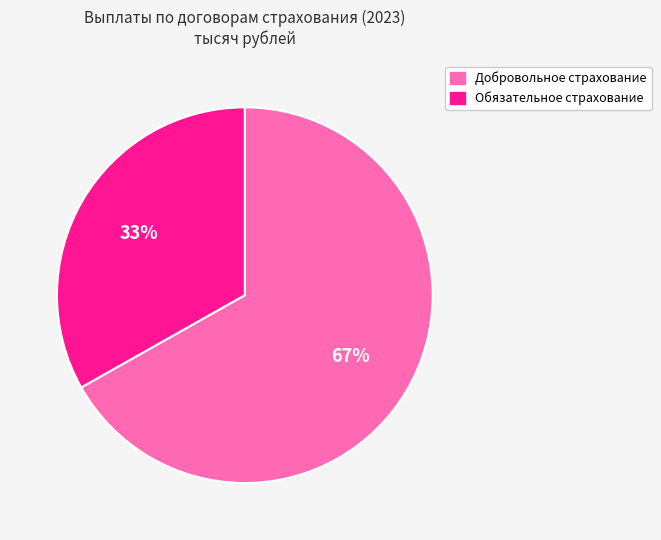

Rank the categories by value from highest to lowest.

Добровольное страхование, Обязательное страхование